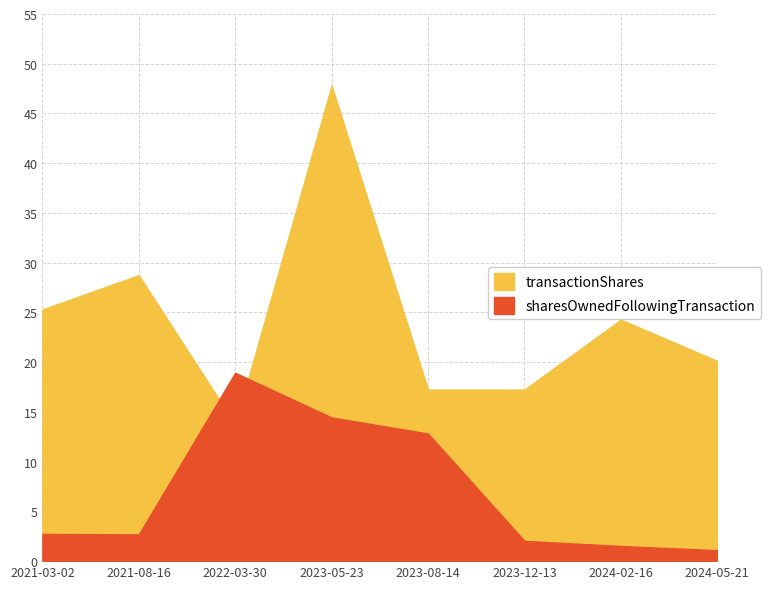

Reading right to left, what are all the values shown in this chart?

transactionShares: 20.1	24.3	17.2	17.2	47.8	13.8	28.8	25.3
sharesOwnedFollowingTransaction: 1.1	1.5	2.0	12.8	14.4	18.9	2.7	2.7